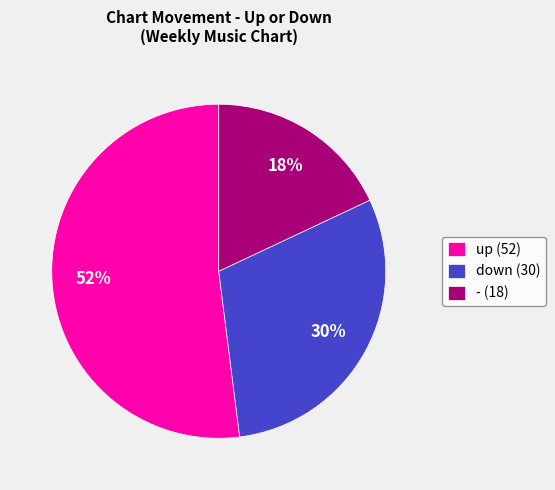

True or false: - accounts for 27% of the total.

False